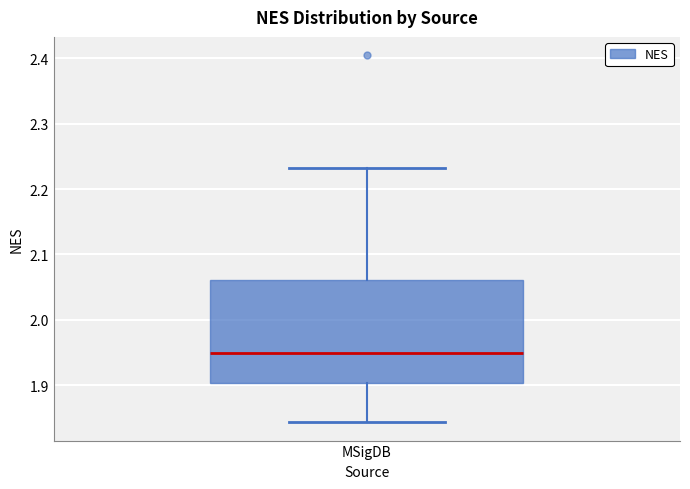

Transcribe this box plot: give where the median line is, the range the box spans, and where the two whiskers end, as read against the y-axis. The values are not printed on the chart, so give them approximately, as read against the axis.

median 1.95, box 1.90 to 2.06, whiskers 1.84 to 2.23